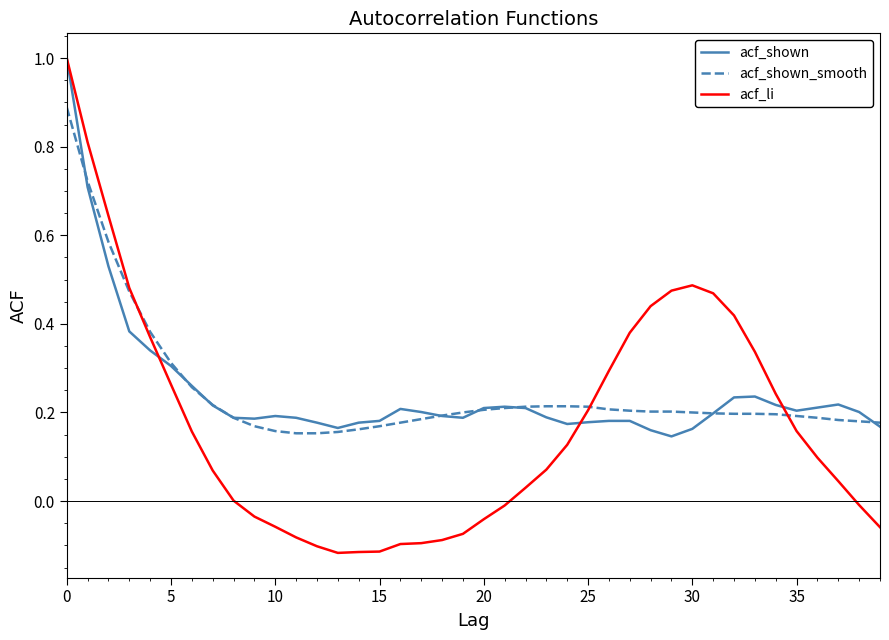

Which series has the widest spread of values?

acf_li